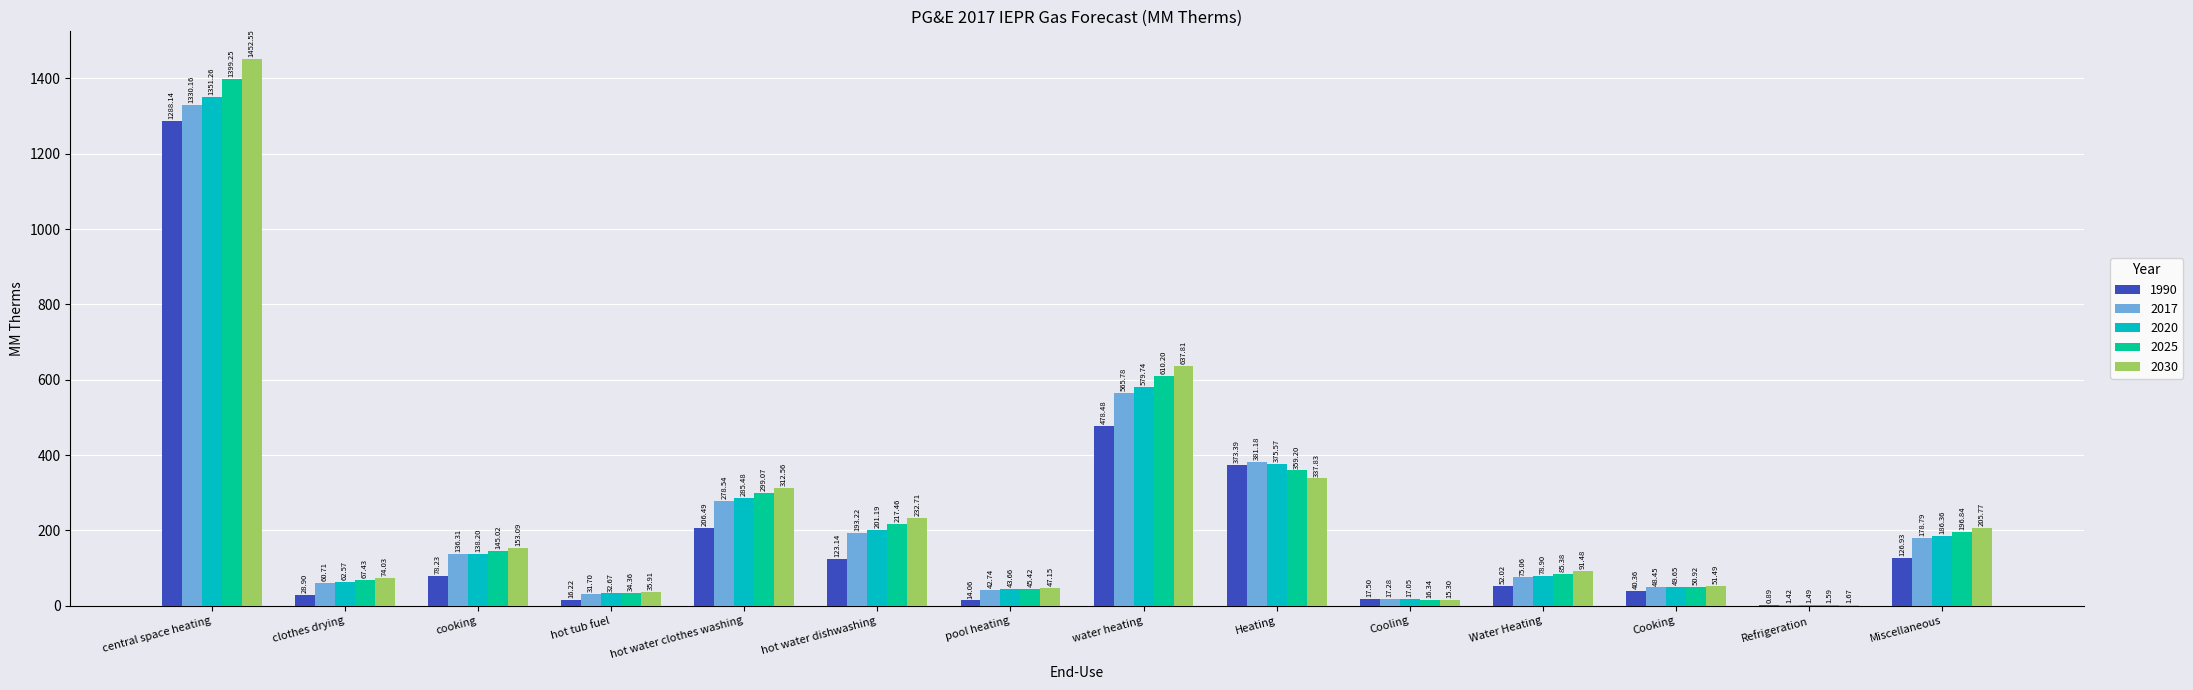

Is the value of 1990 at cooking greater than the value of 2025 at clothes drying?

Yes